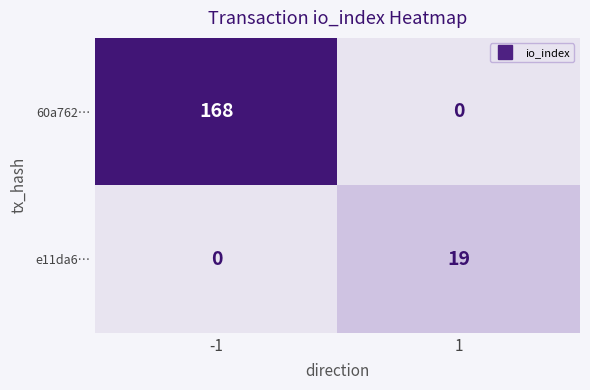

Is it true that e11da6… equals 0 at -1?

True